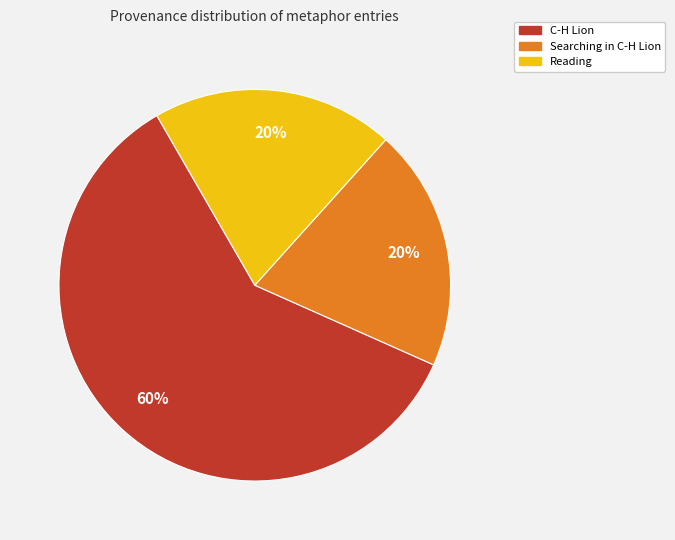

Which slice is the largest?

C-H Lion